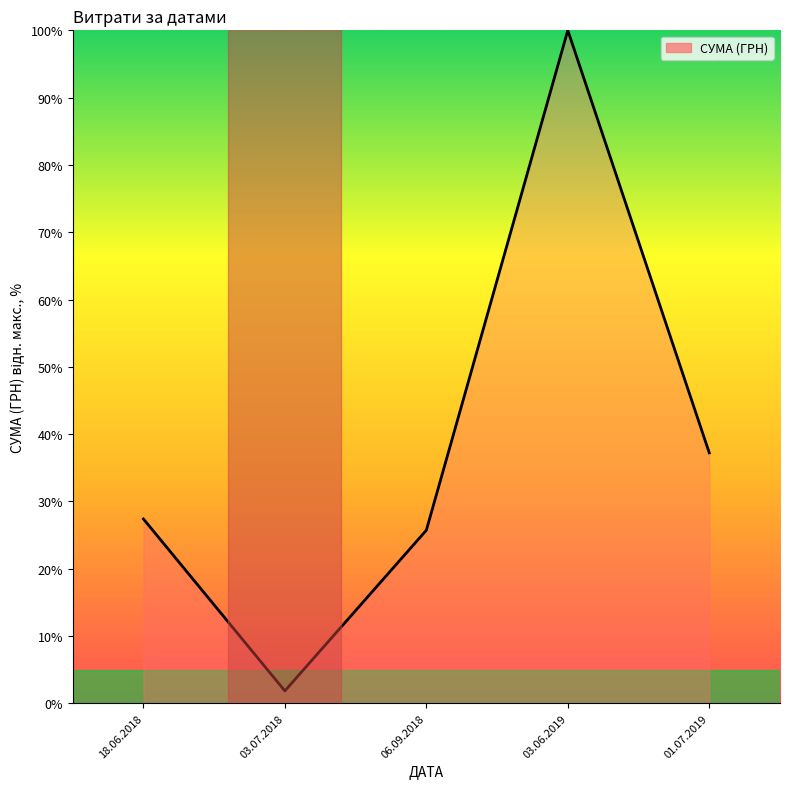

What is the difference between the values at 03.07.2018 and 06.09.2018?

23.9